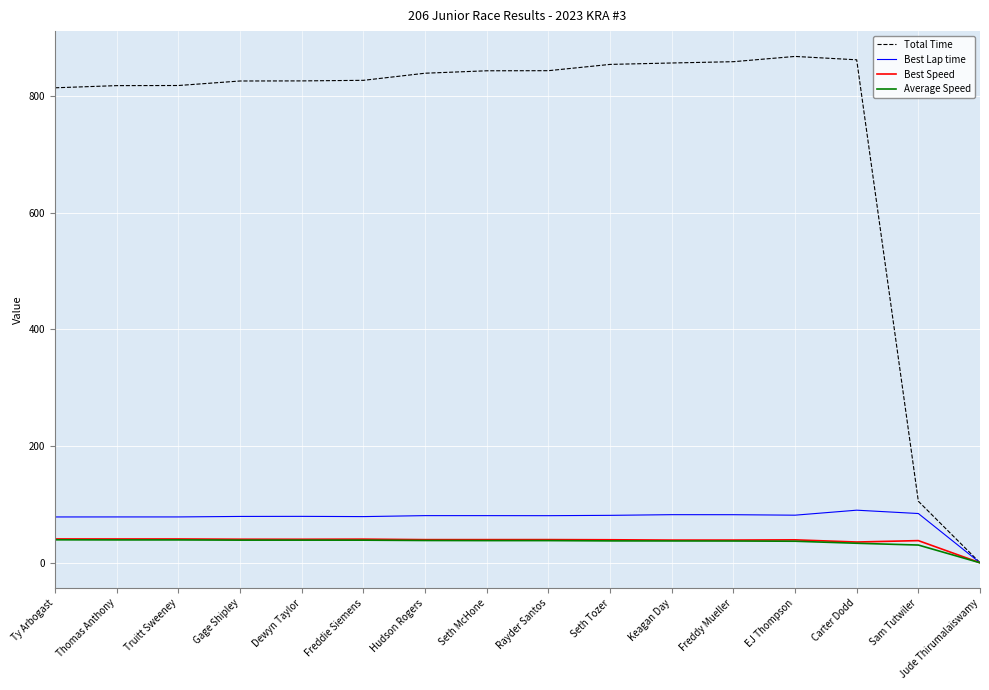

What is the greatest value displayed?

868.0